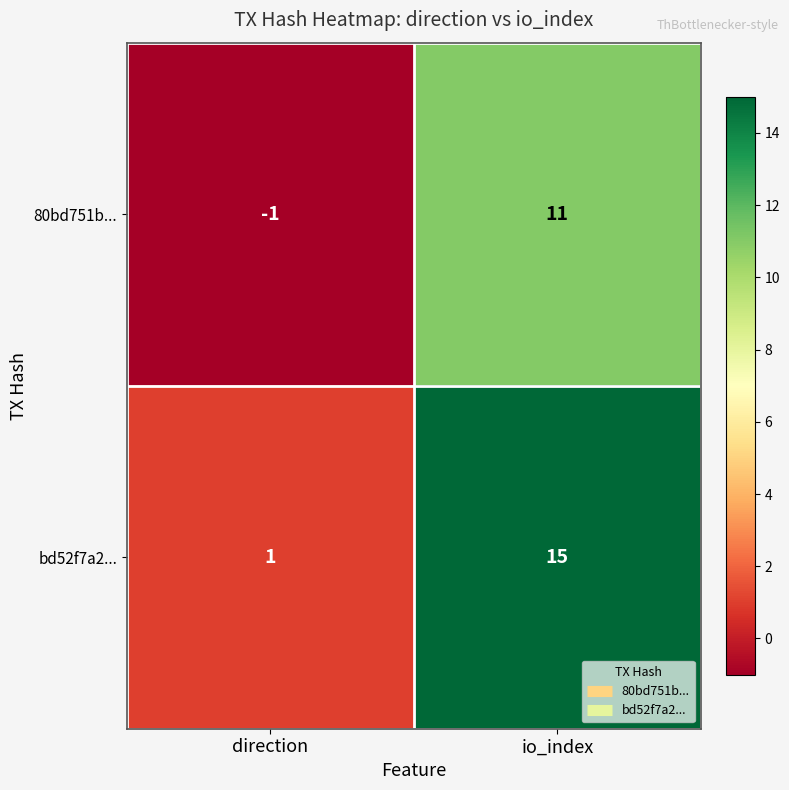

Count the number of categories in the chart.

2